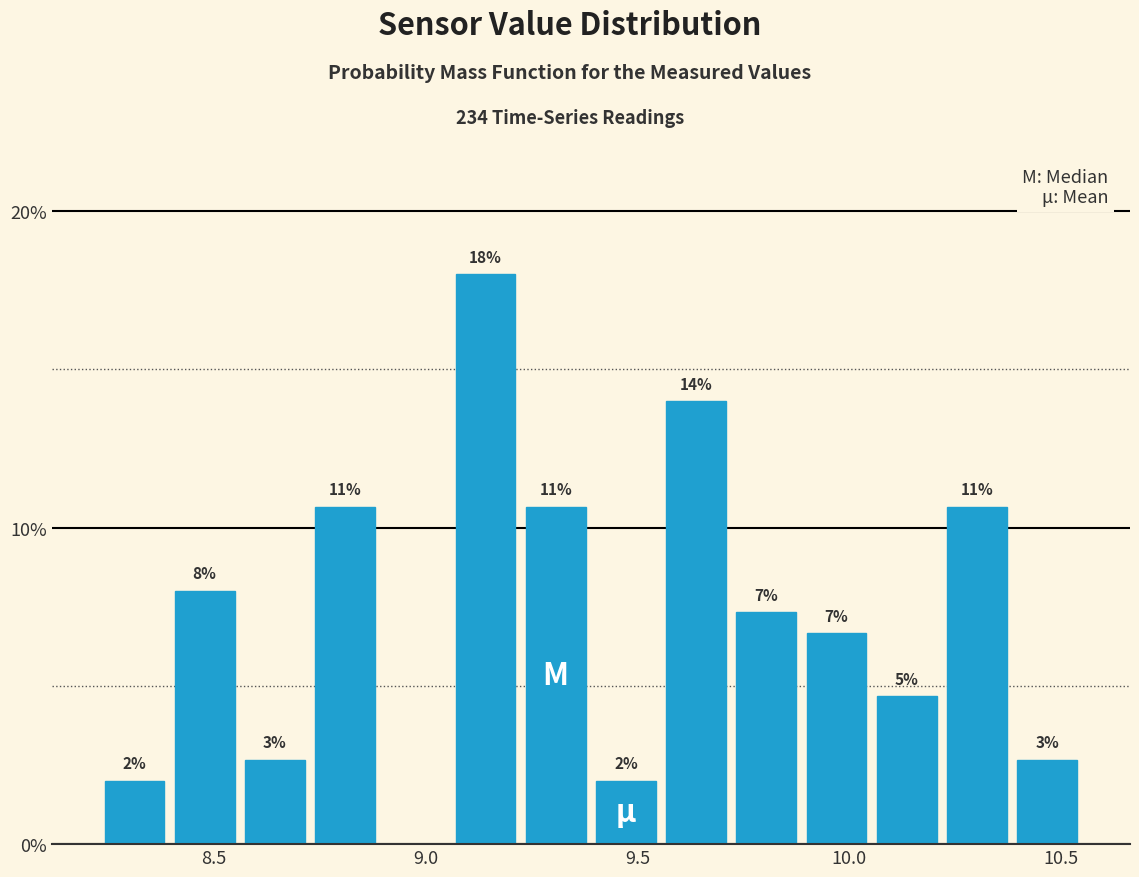

Read against the x-axis, roughly where is the centre of the tallest bar?

9.15